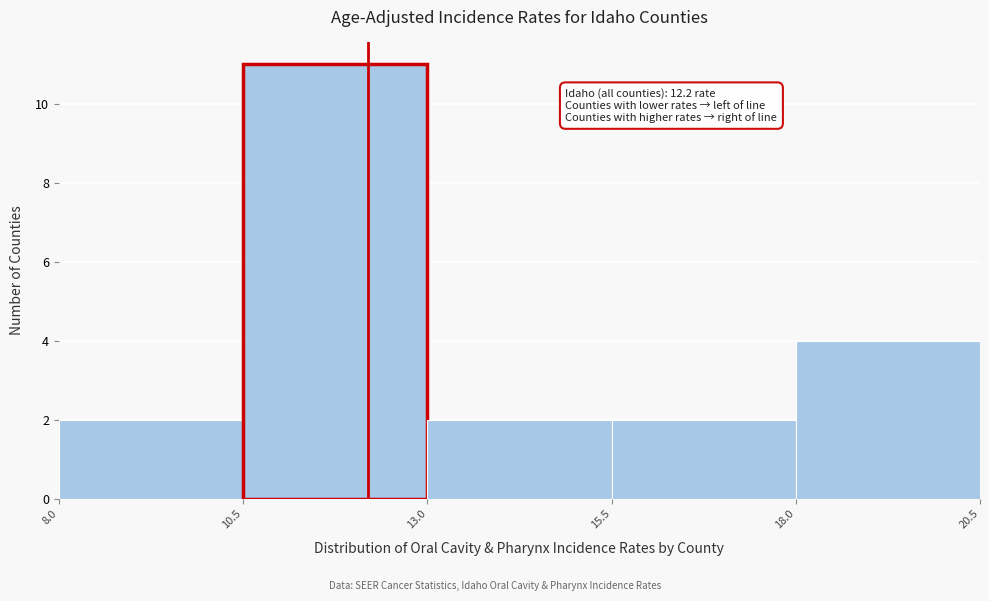

Which range on the x-axis has the tallest bar?

10.5 to 13.0